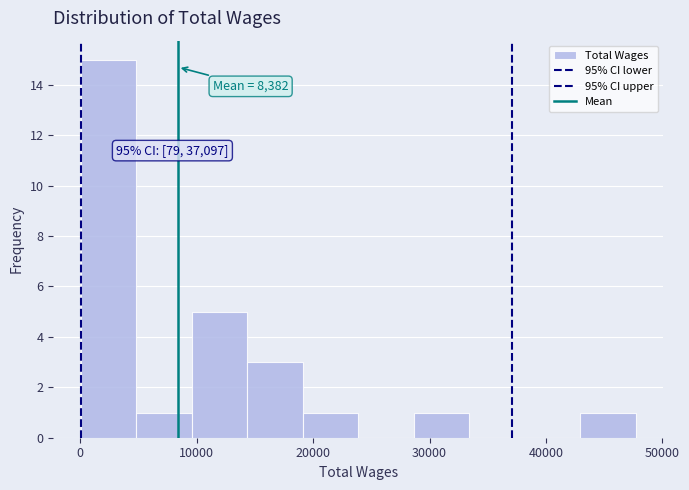

Which range on the x-axis has the tallest bar?

0 to 5000